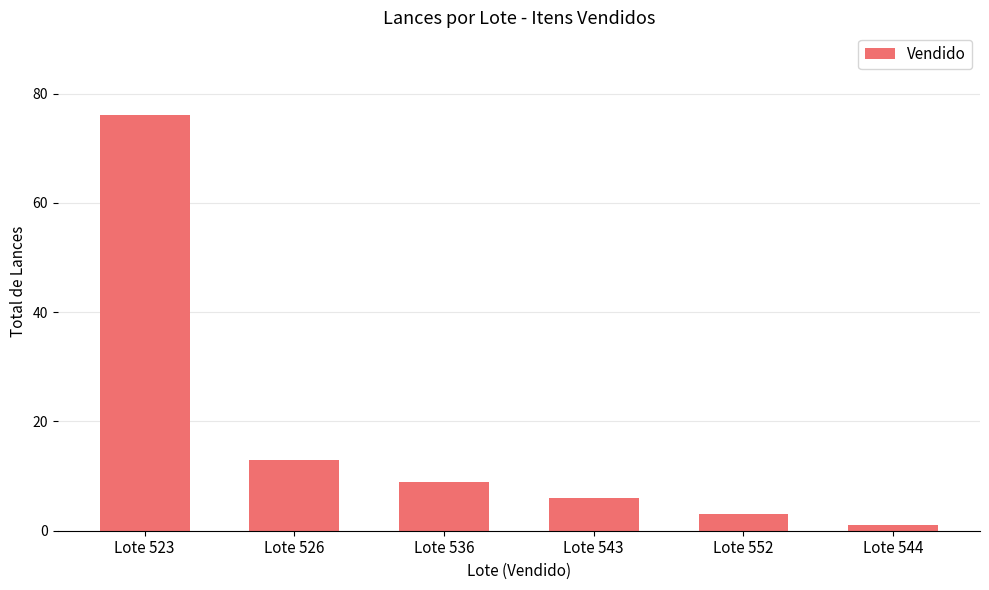

What is the sum of all values?

108